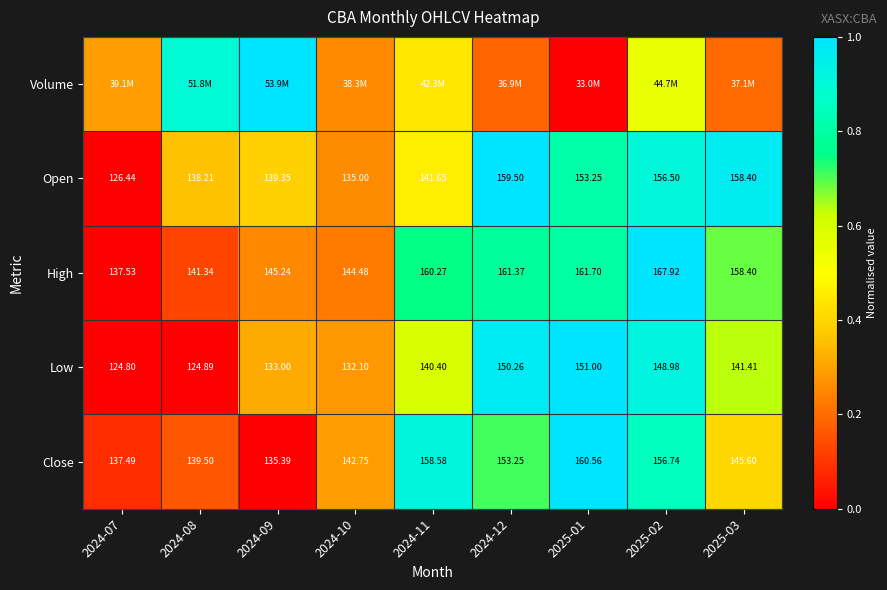

Is the value of High at 2024-10 greater than the value of Close at 2025-01?

No